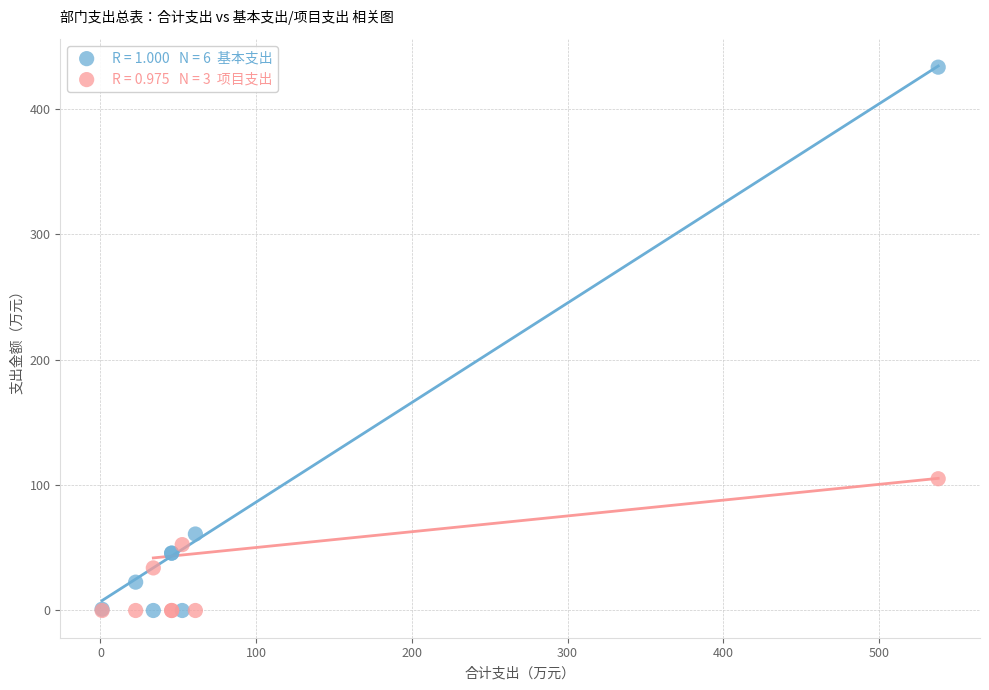

Across all series, what Y value is closest to 216?

105.0